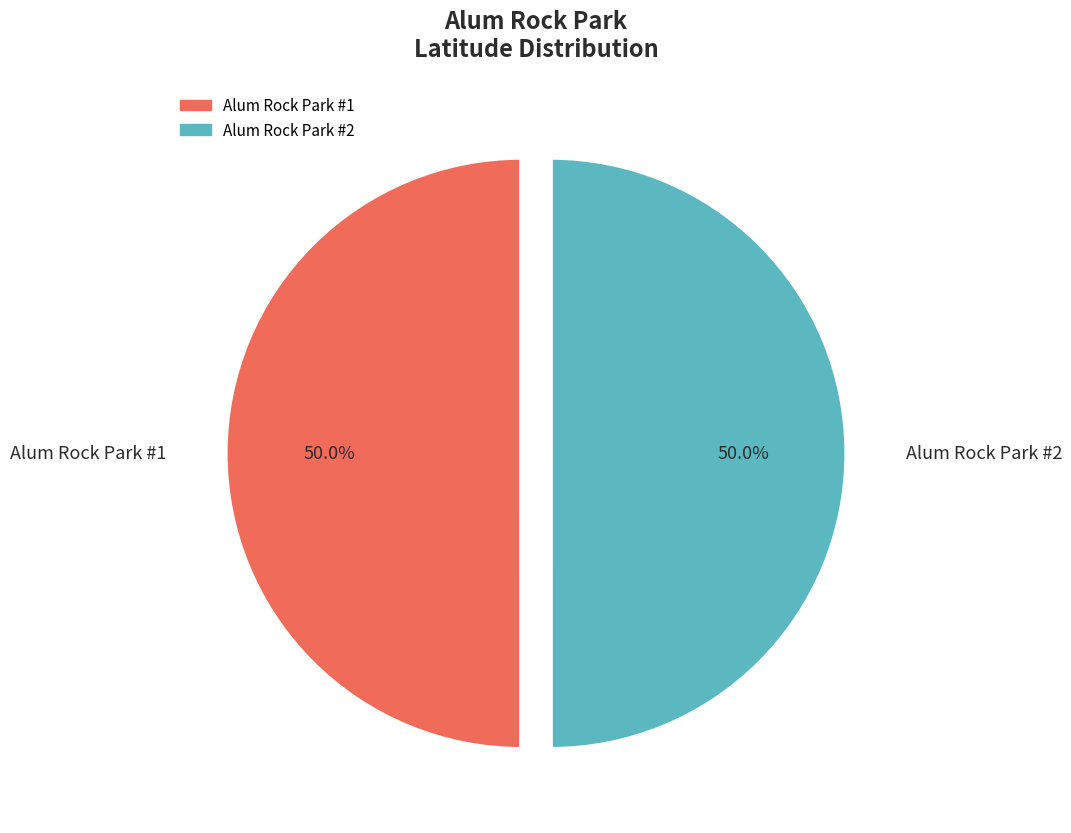

To the nearest percent, what is the average slice percentage?

50%